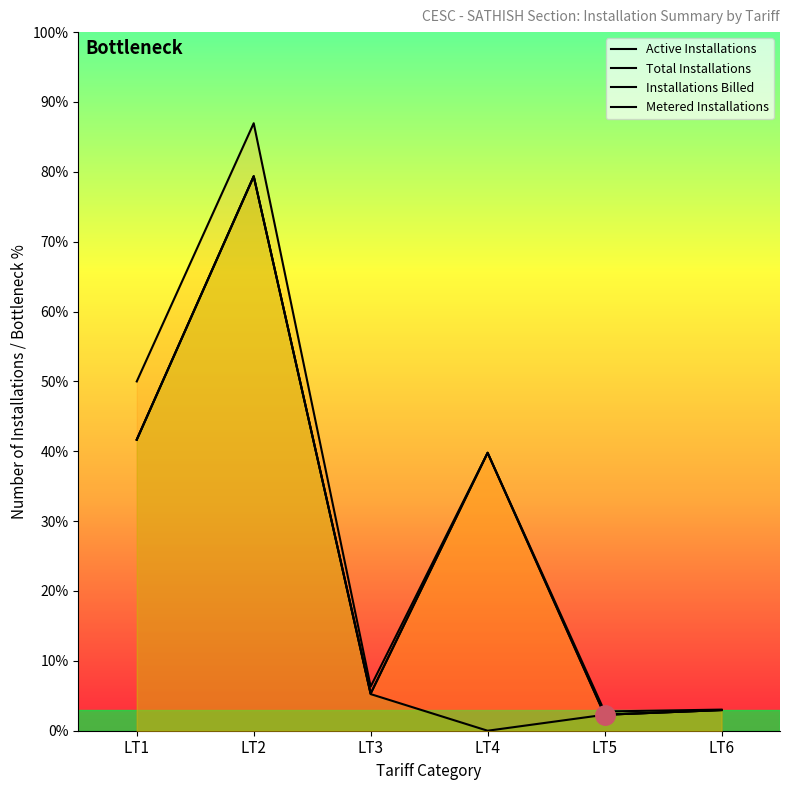

Is it true that Active Installations equals 77 at LT6?

False